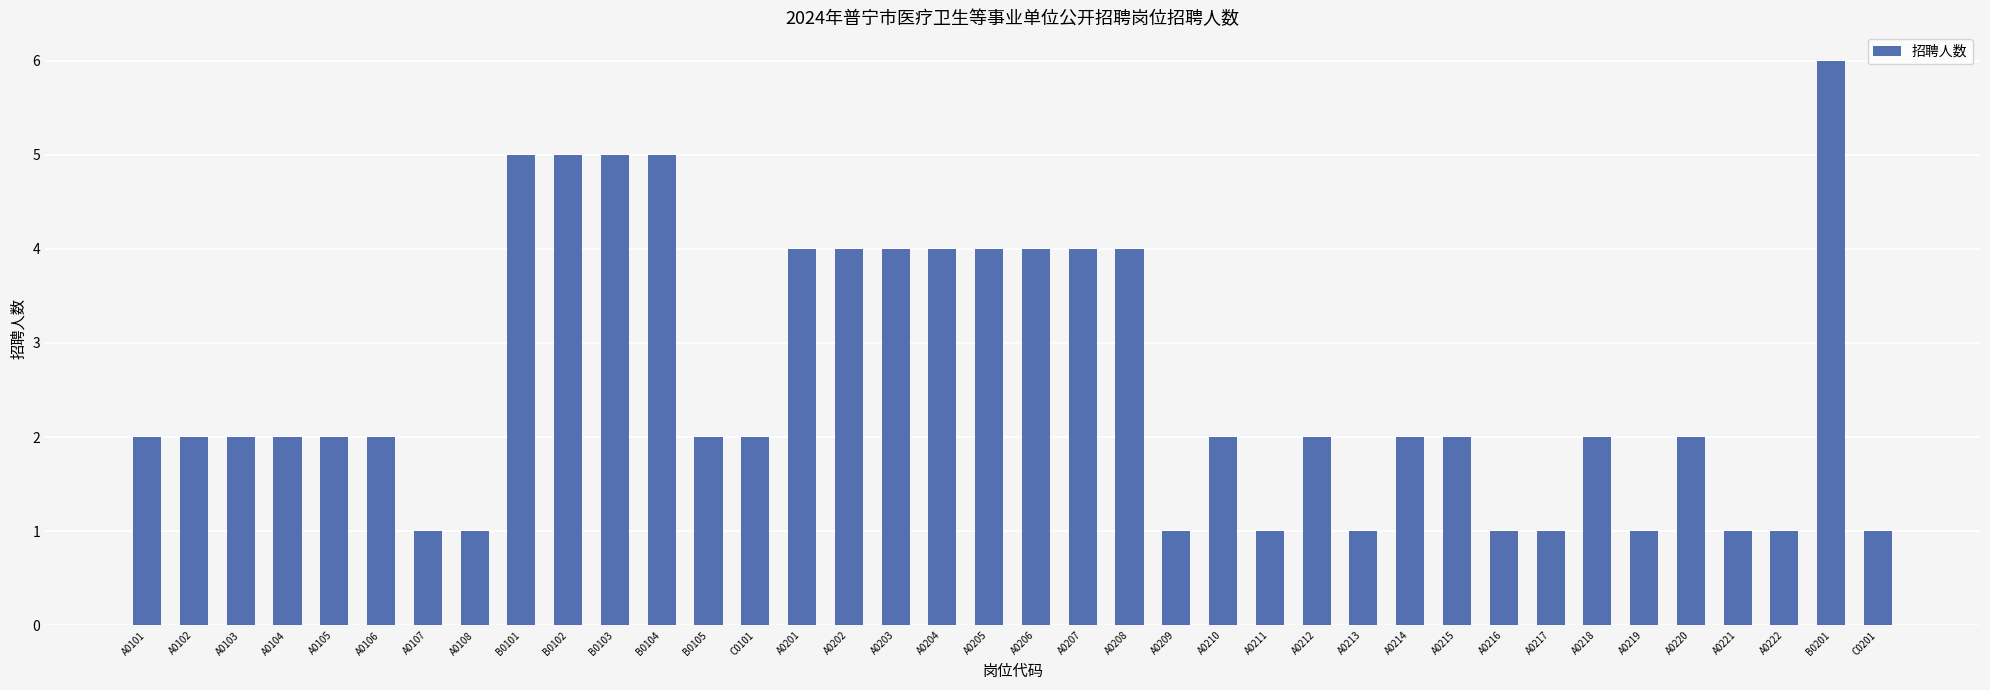

Is it true that the value at A0105 is 2?

True